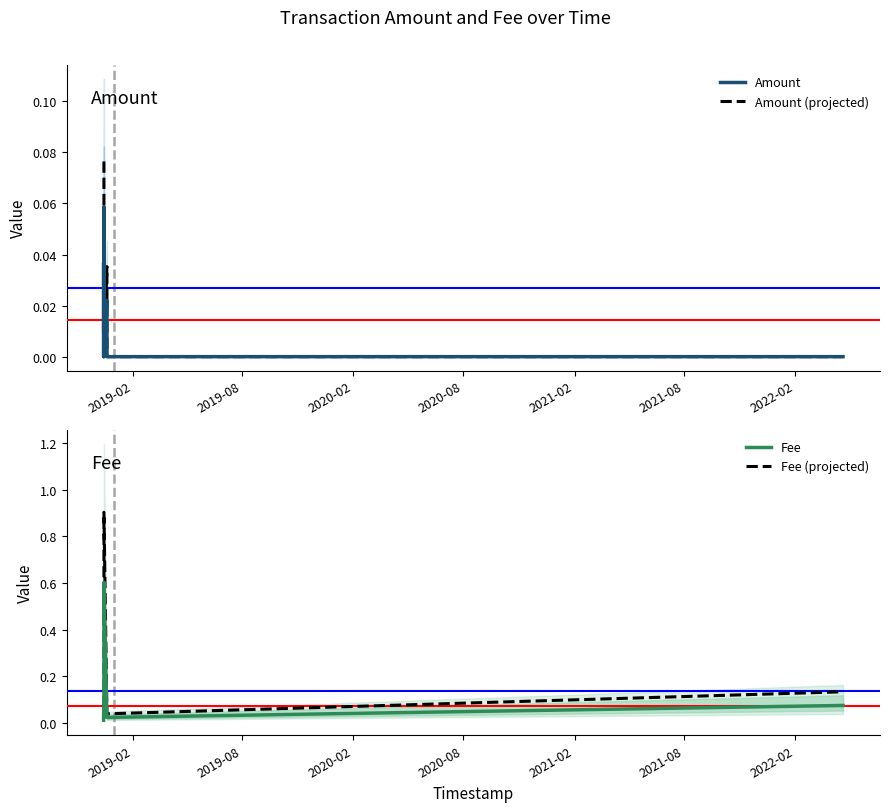

What is the highest value of the Fee series?

0.6